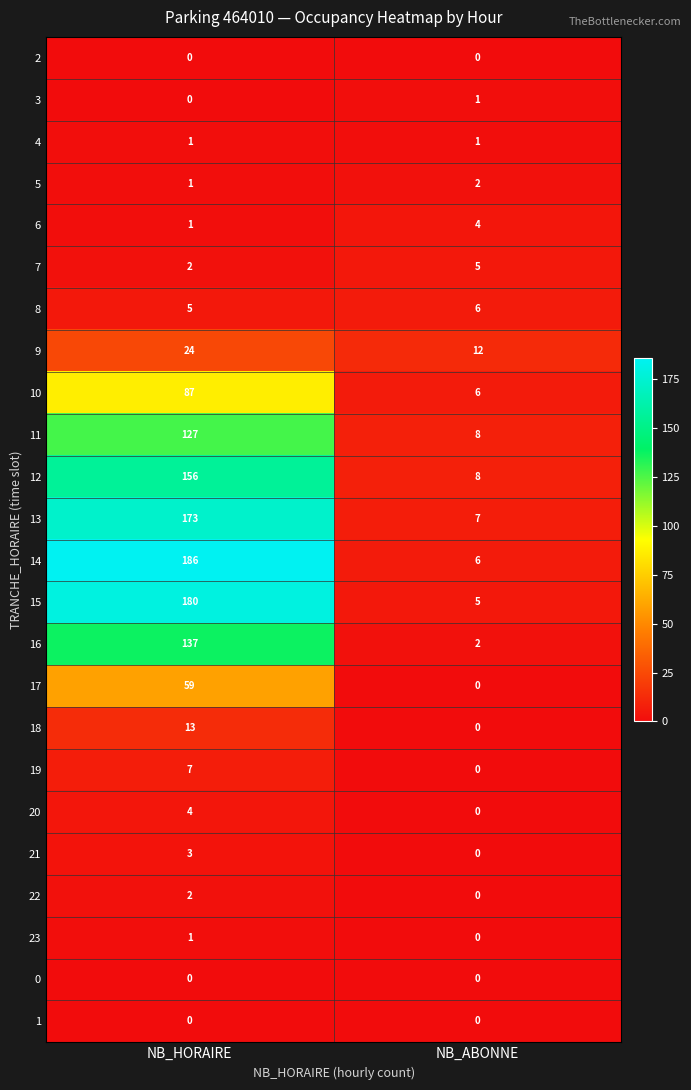

At which category is the sum across all series the highest?

NB_HORAIRE